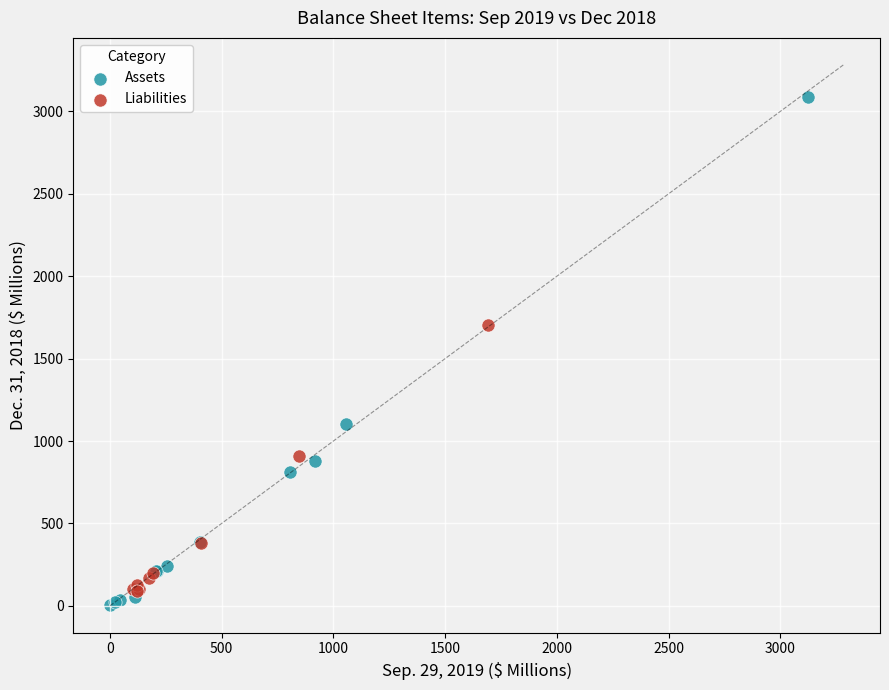

Which series reaches the maximum Y coordinate?

Assets